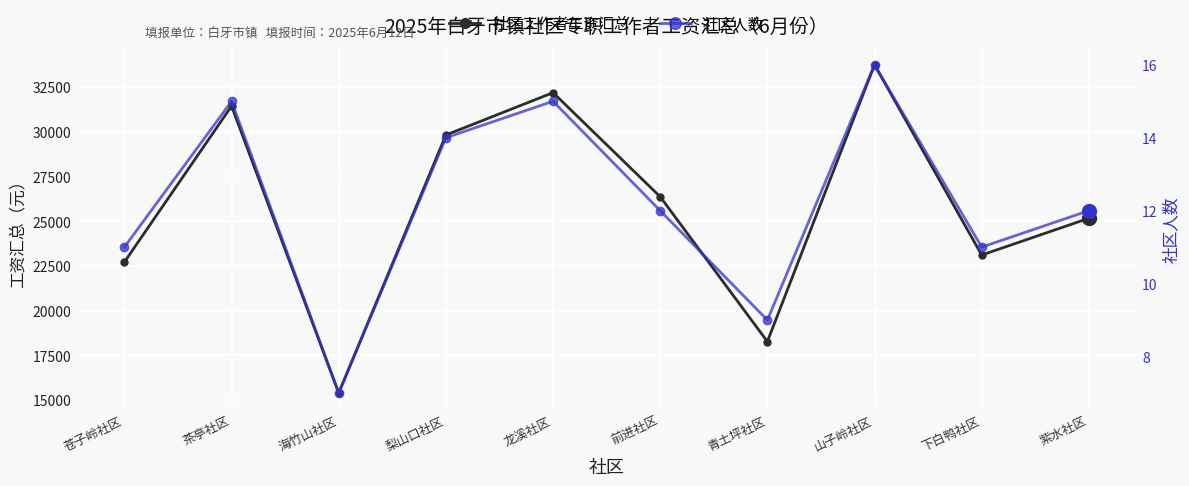

What are all the series names shown in the legend?

社区工作者工资汇总, 社区人数